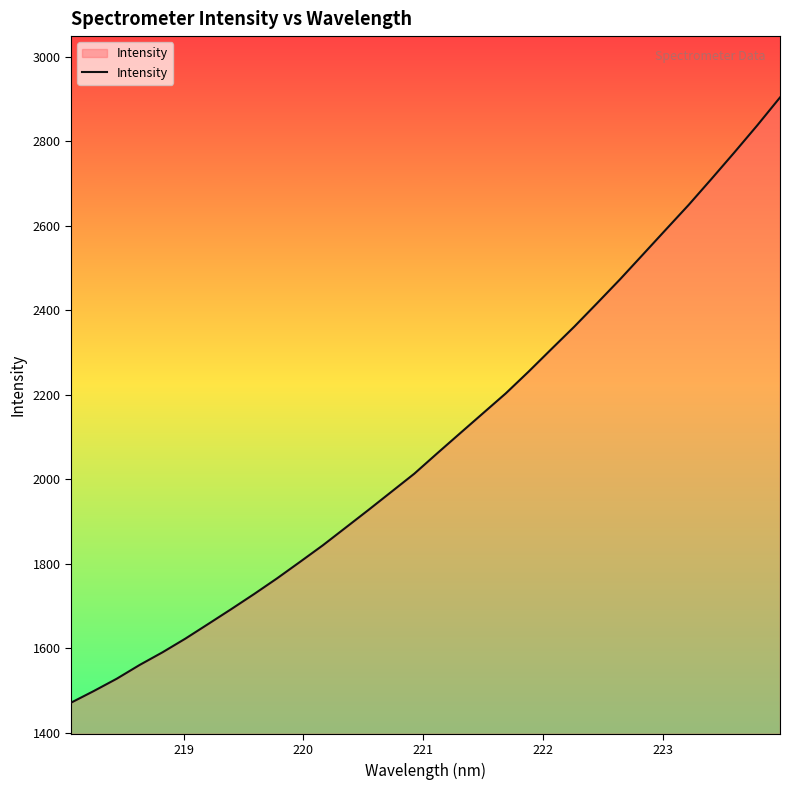

What is the difference between the maximum and minimum values?

1432.2